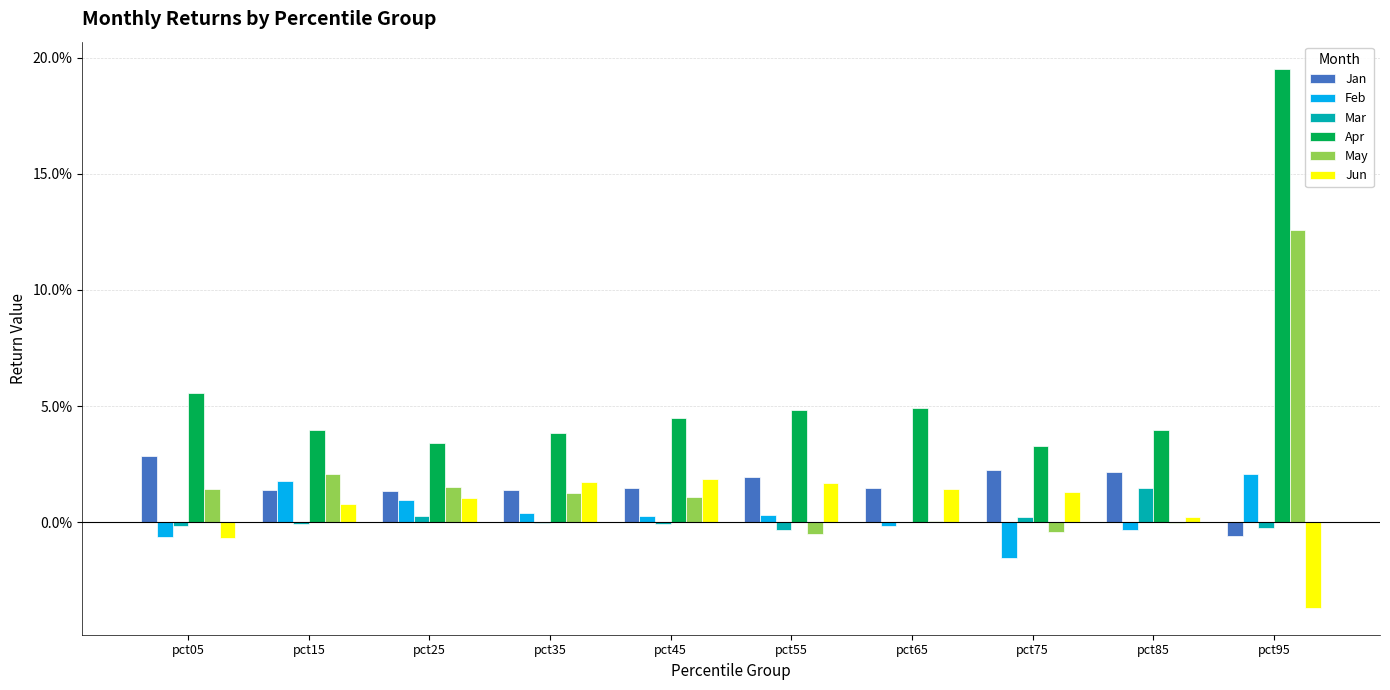

What are all the series names shown in the legend?

Jan, Feb, Mar, Apr, May, Jun